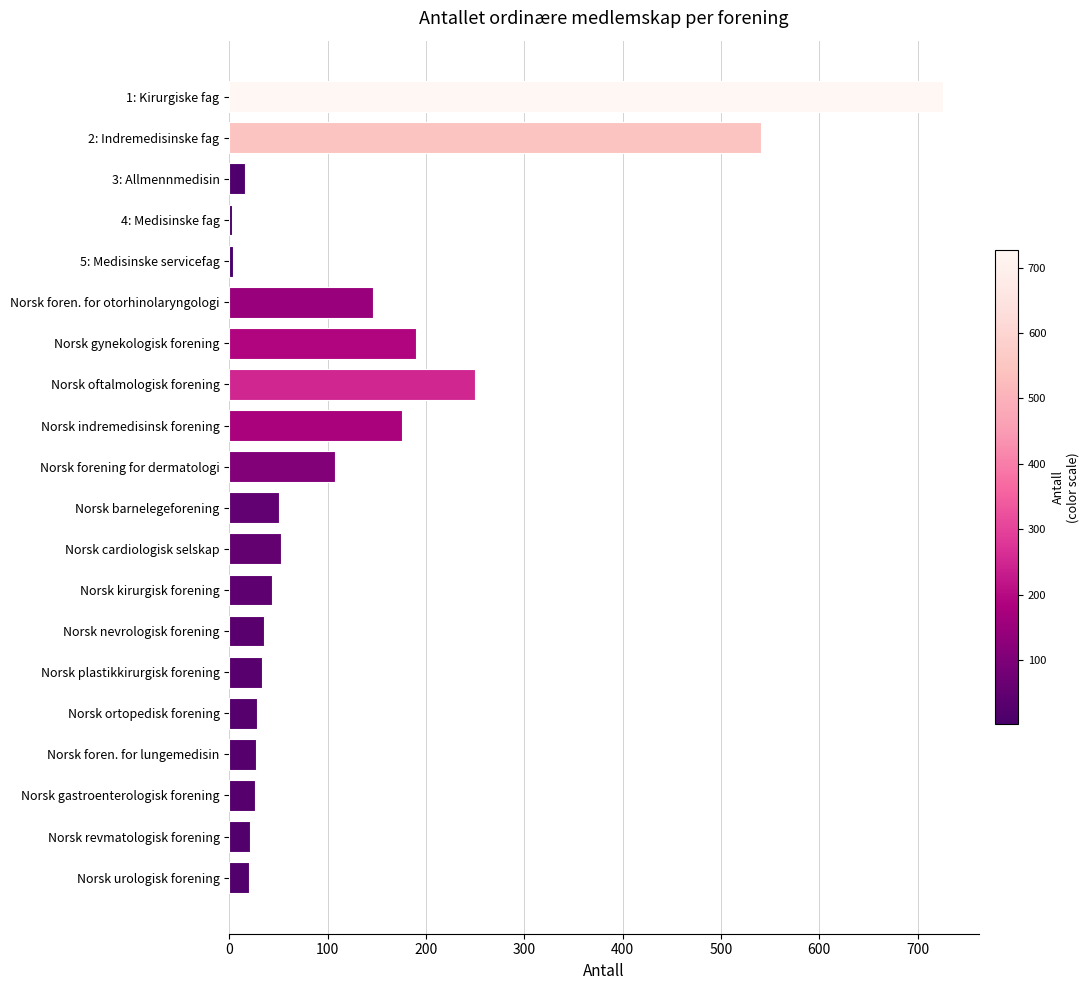

What is the label of the 12th bar from the top?

Norsk cardiologisk selskap